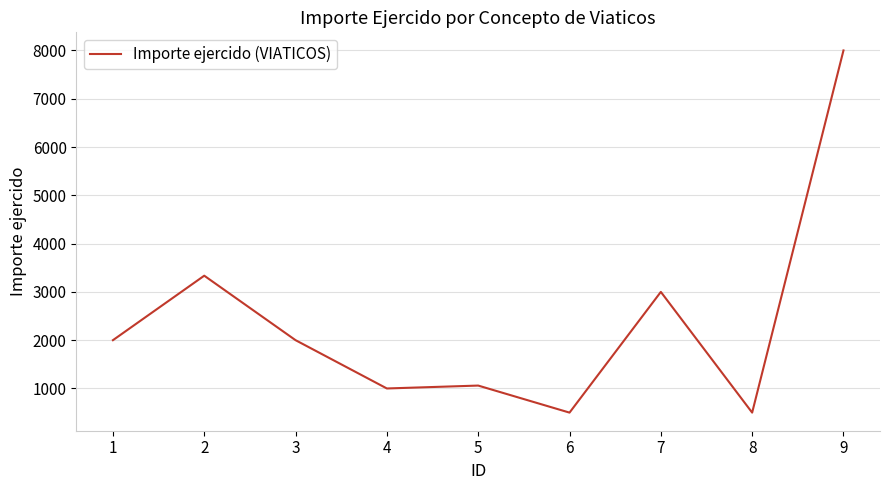

Does the chart display data point markers on the line(s)?

No